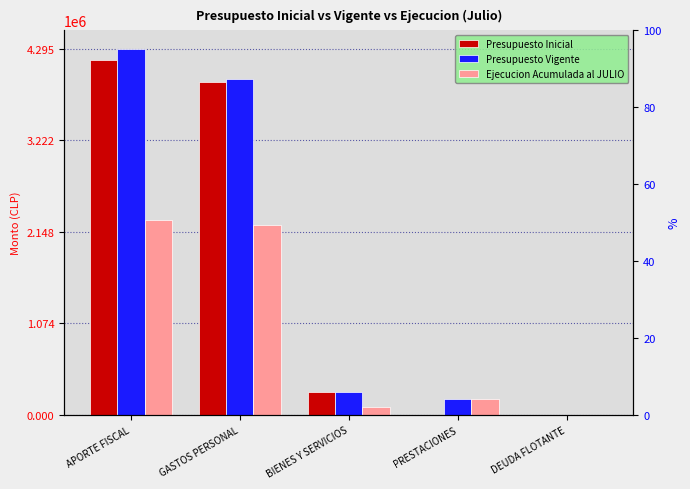

What are all the series names shown in the legend?

Presupuesto Inicial, Presupuesto Vigente, Ejecucion Acumulada al JULIO